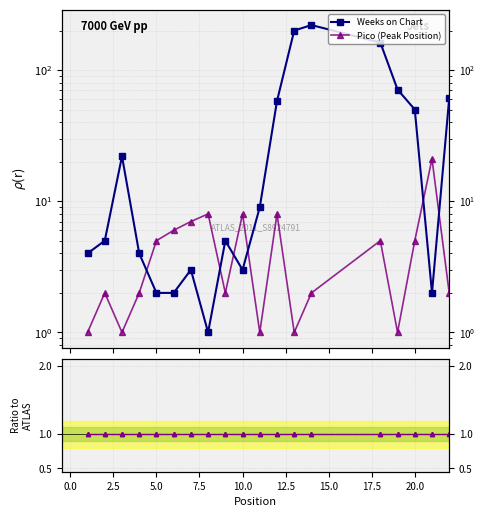

How many distinct data groups are displayed?

2